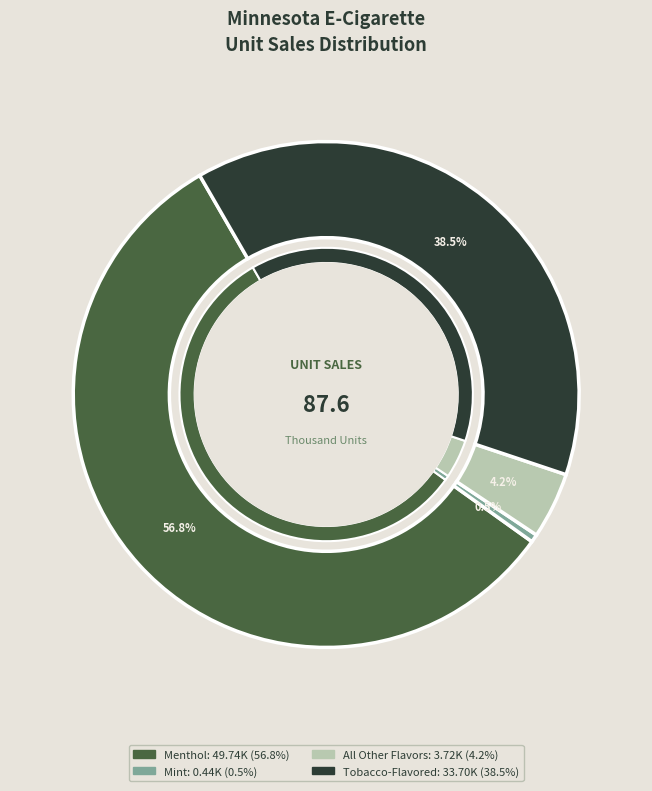

Which category accounts for the majority?

Menthol